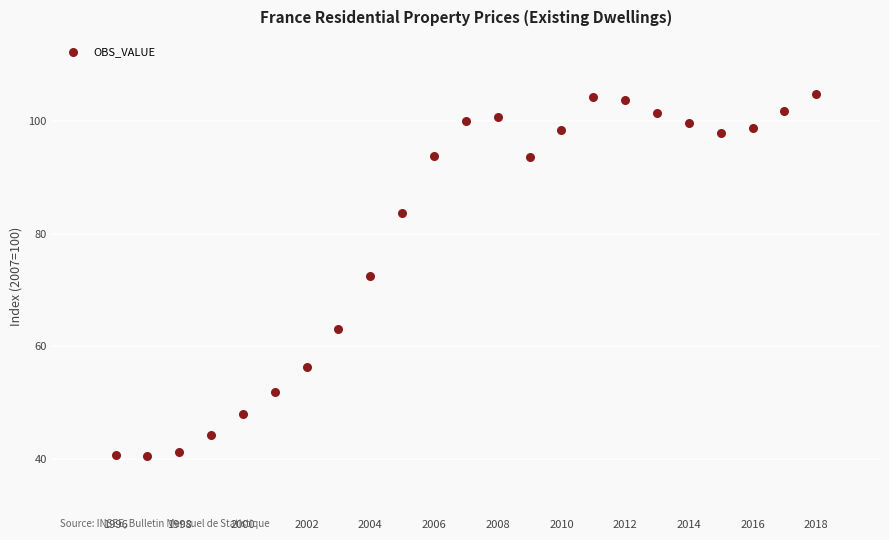

What is the range of Y values (max minus min)?

64.4